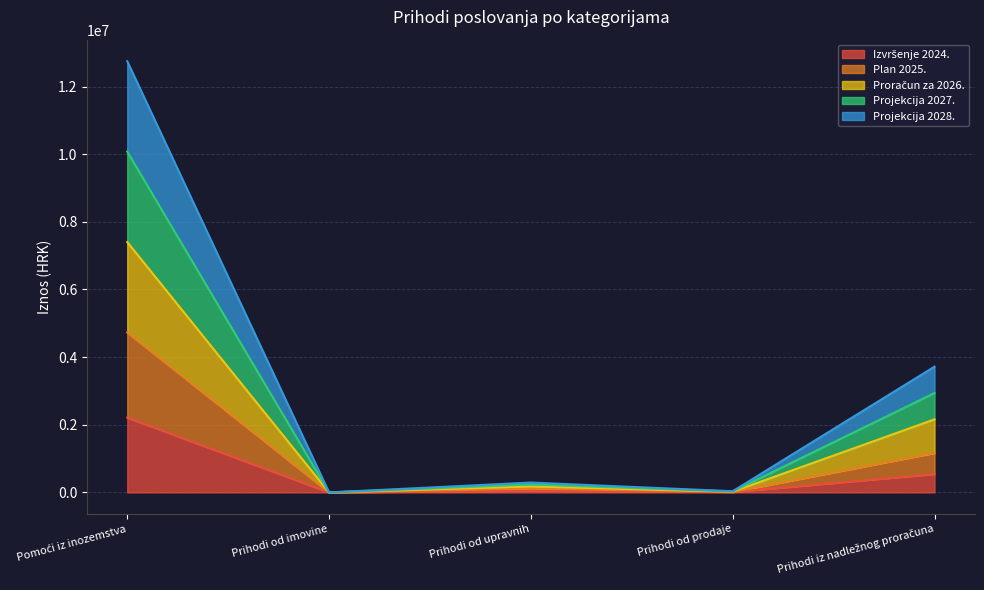

Where is Izvršenje 2024. nearest to the value 1105835?

Prihodi iz nadležnog proračuna